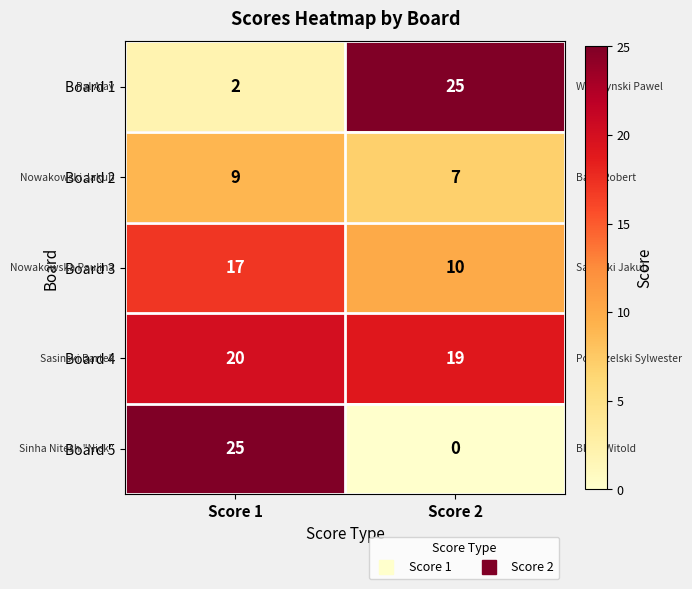

Reading left to right, what are all the values shown in this chart?

Board 1: 2	25
Board 2: 9	7
Board 3: 17	10
Board 4: 20	19
Board 5: 25	0